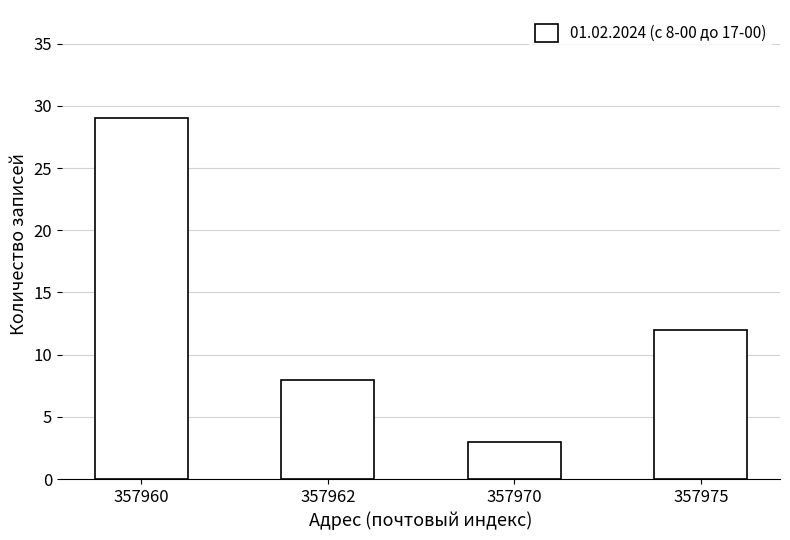

At which category does the chart reach its minimum across all series?

357970